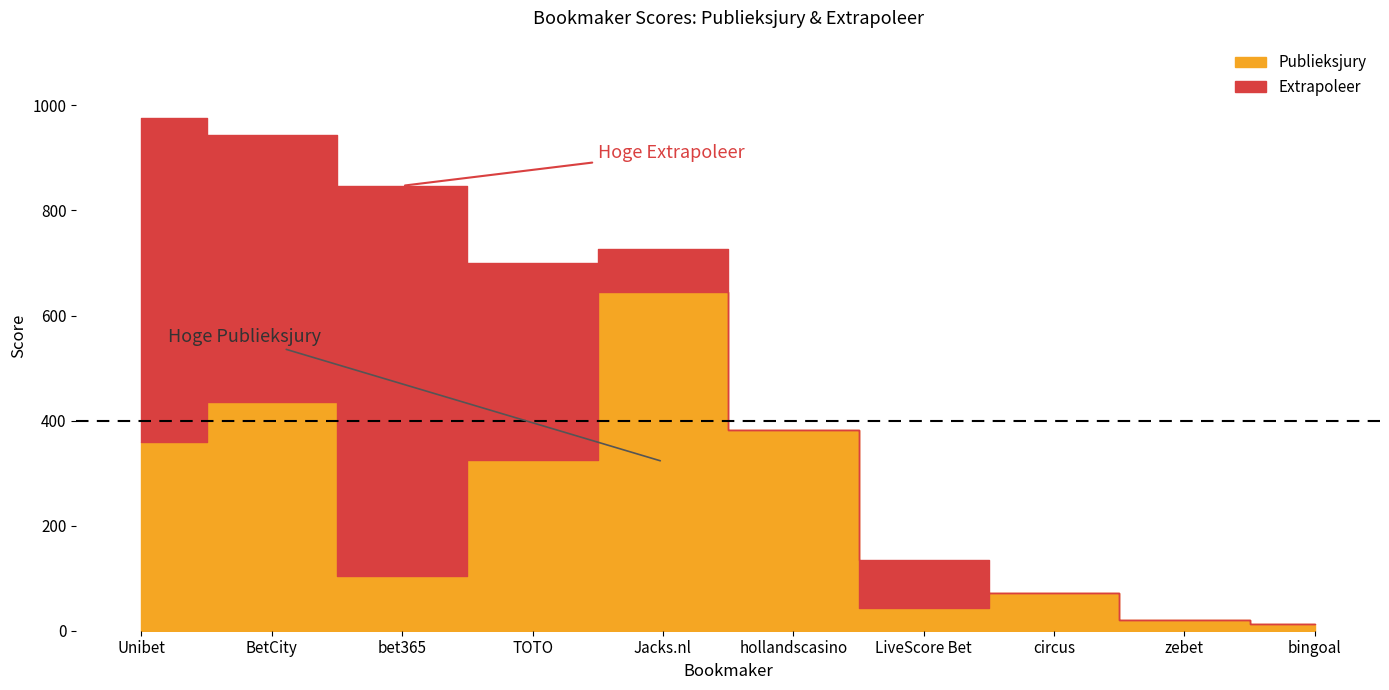

List the labels in order of Publieksjury value, smallest first.

bingoal, zebet, LiveScore Bet, circus, bet365, TOTO, Unibet, hollandscasino, BetCity, Jacks.nl